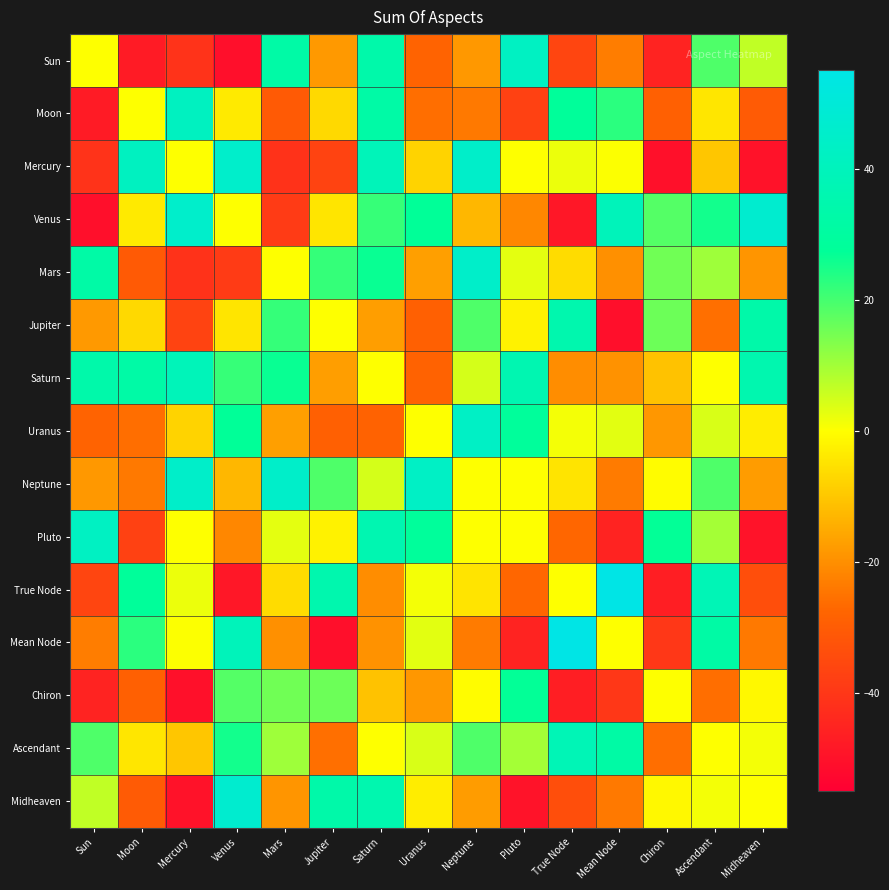

Which series changed the most between Sun and Mars?

Neptune